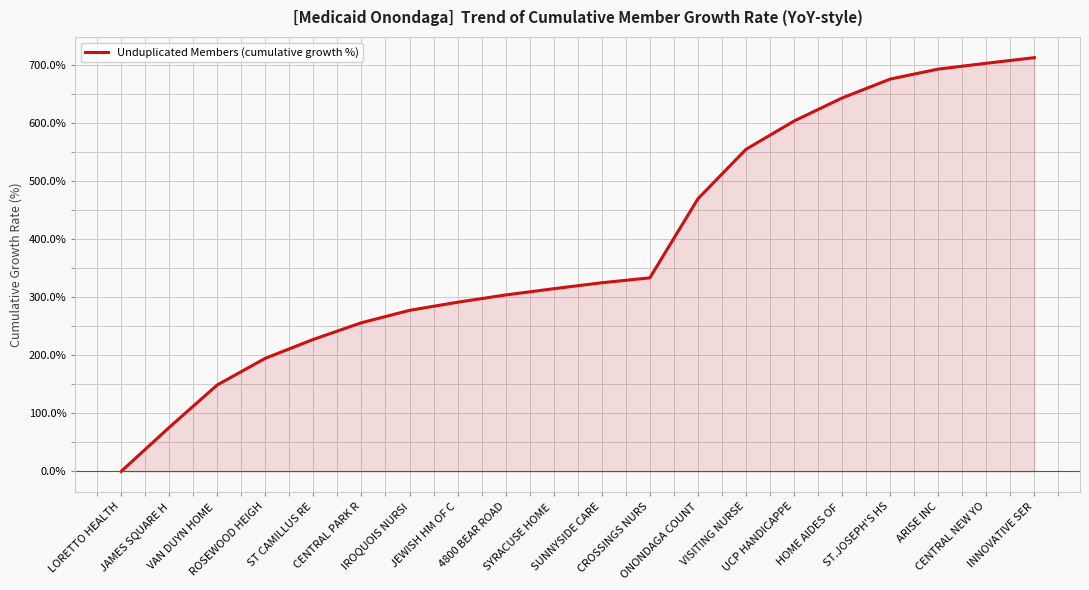

What value does the data have at ROSEWOOD HEIGH?

194.7